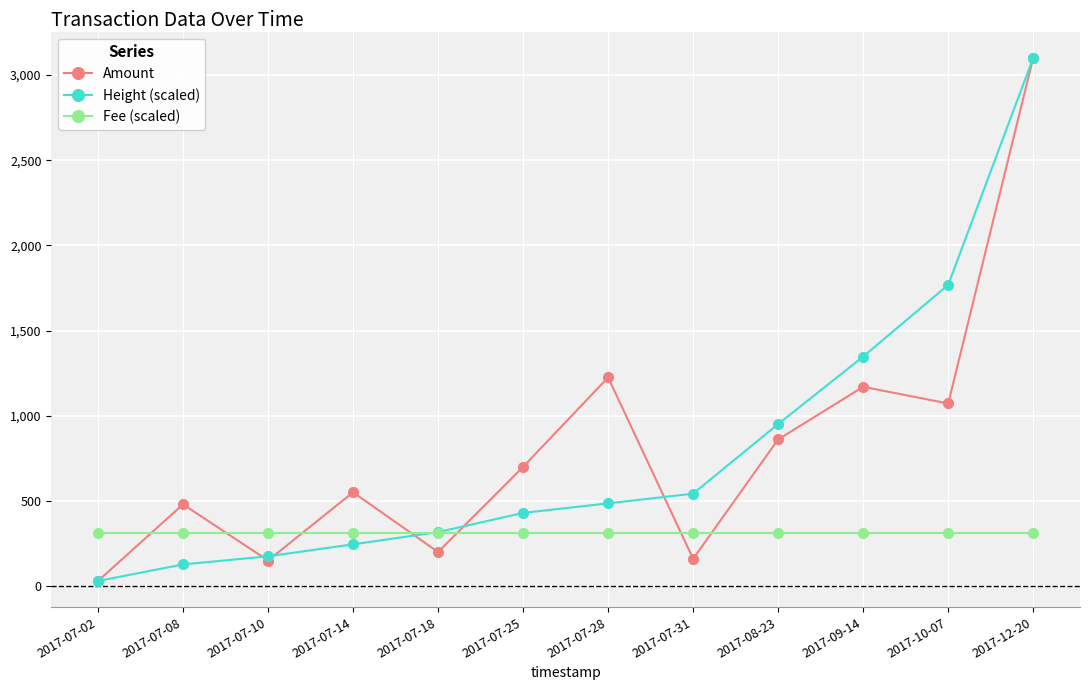

How many categories are shown in the chart?

12